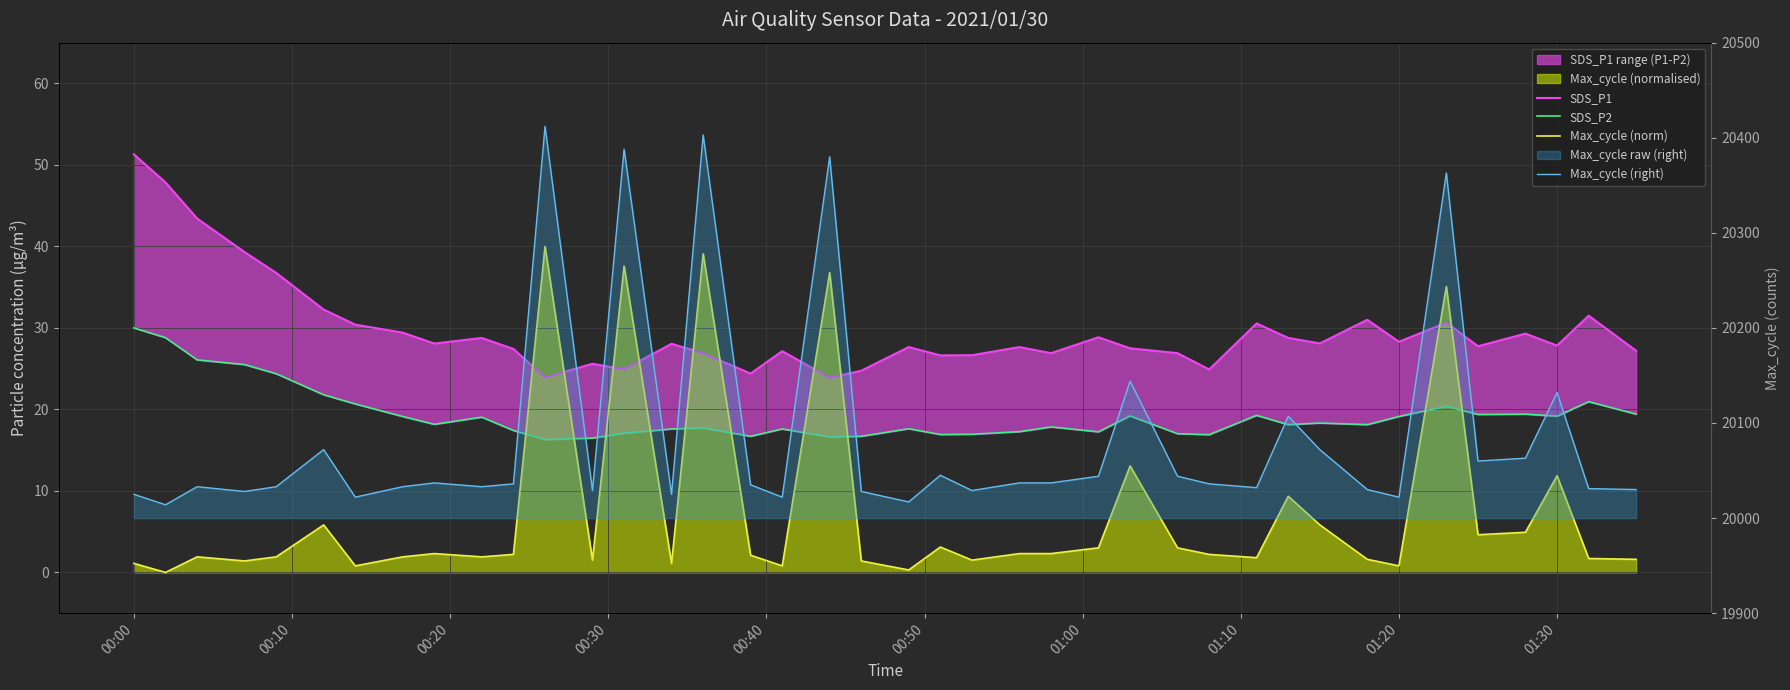

What are all the series names shown in the legend?

SDS_P1, SDS_P2, Max_cycle (norm), Max_cycle (right)